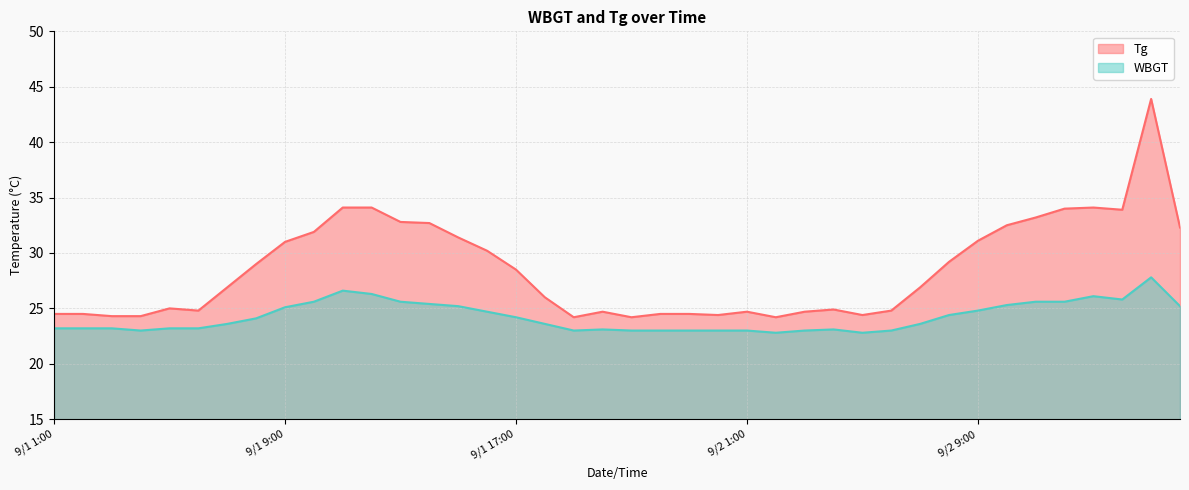

List the series in order of their overall mean, highest first.

Tg, WBGT